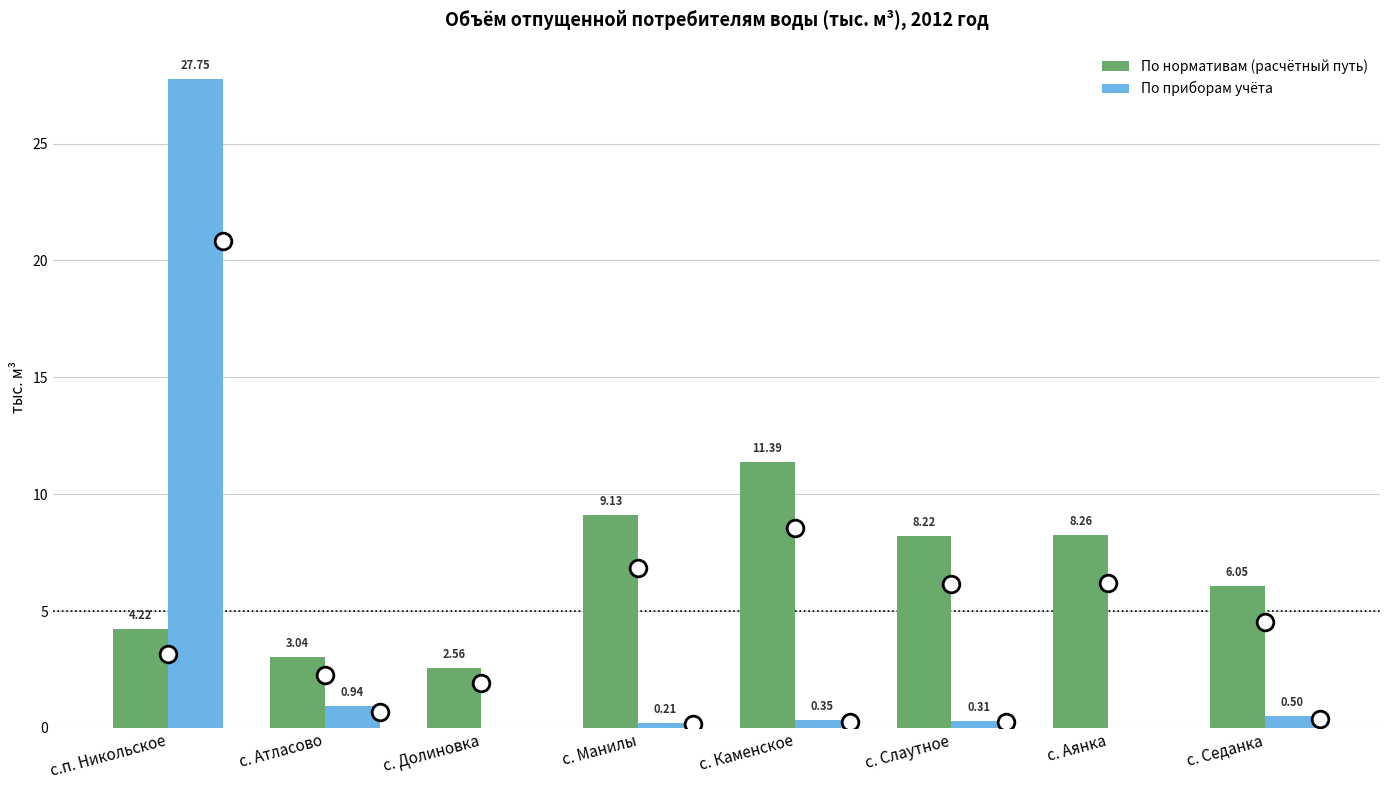

What is the spread (max minus min) of values at с. Каменское?

11.0